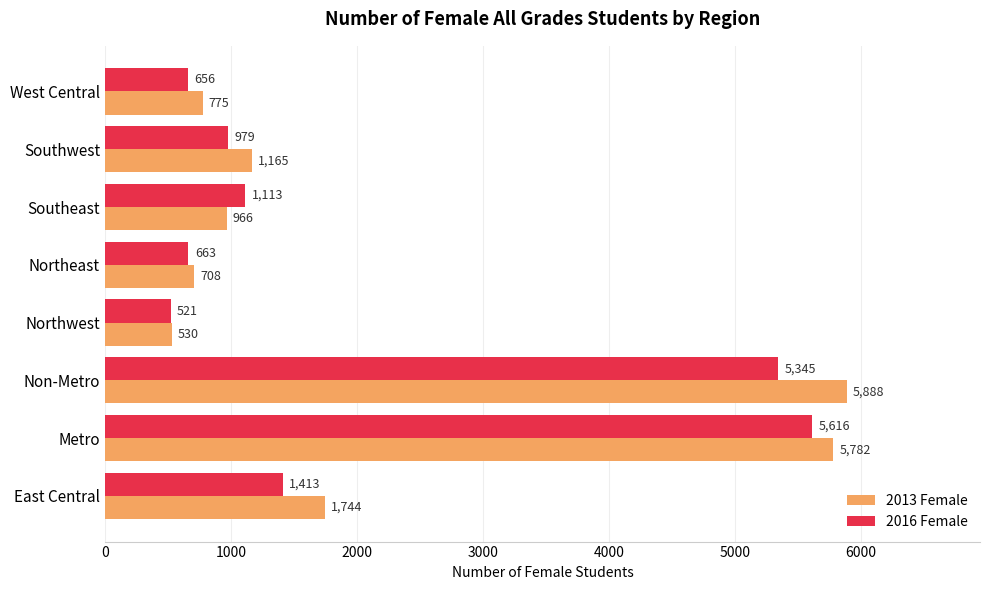

What is the sum of the 2016 Female values at Metro and Non-Metro?

10961